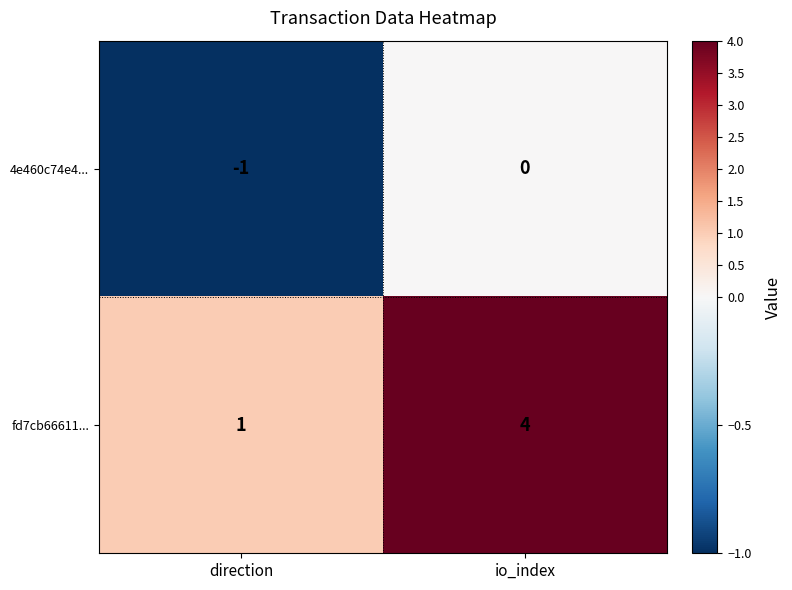

What is the difference between the fd7cb66611... values at direction and io_index?

3